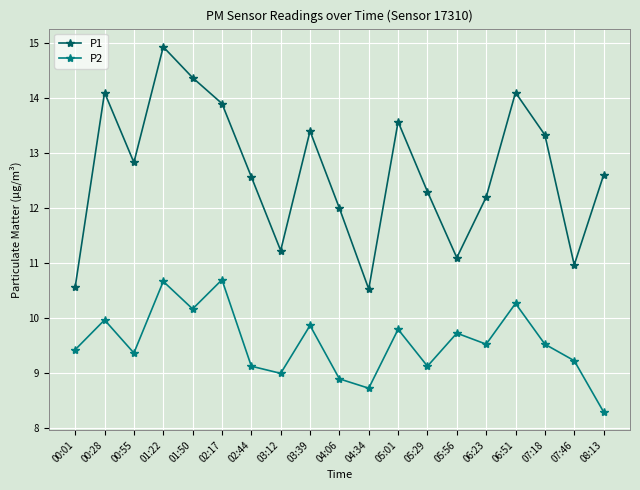

What is the label of the 12th point from the right?

03:12